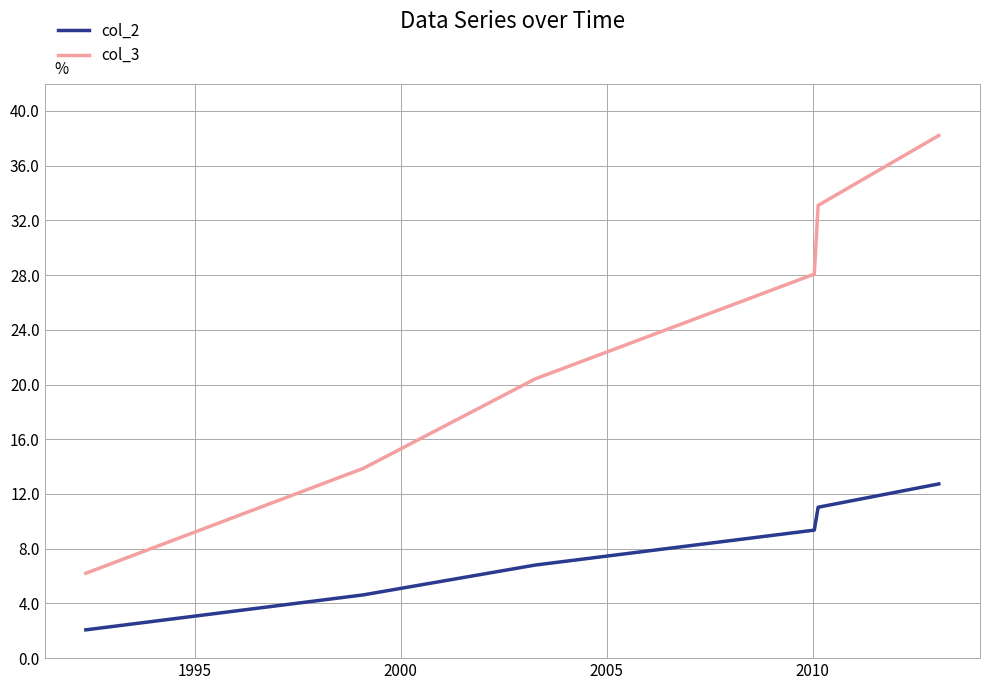

True or false: col_3 and col_2 cross at least once.

False